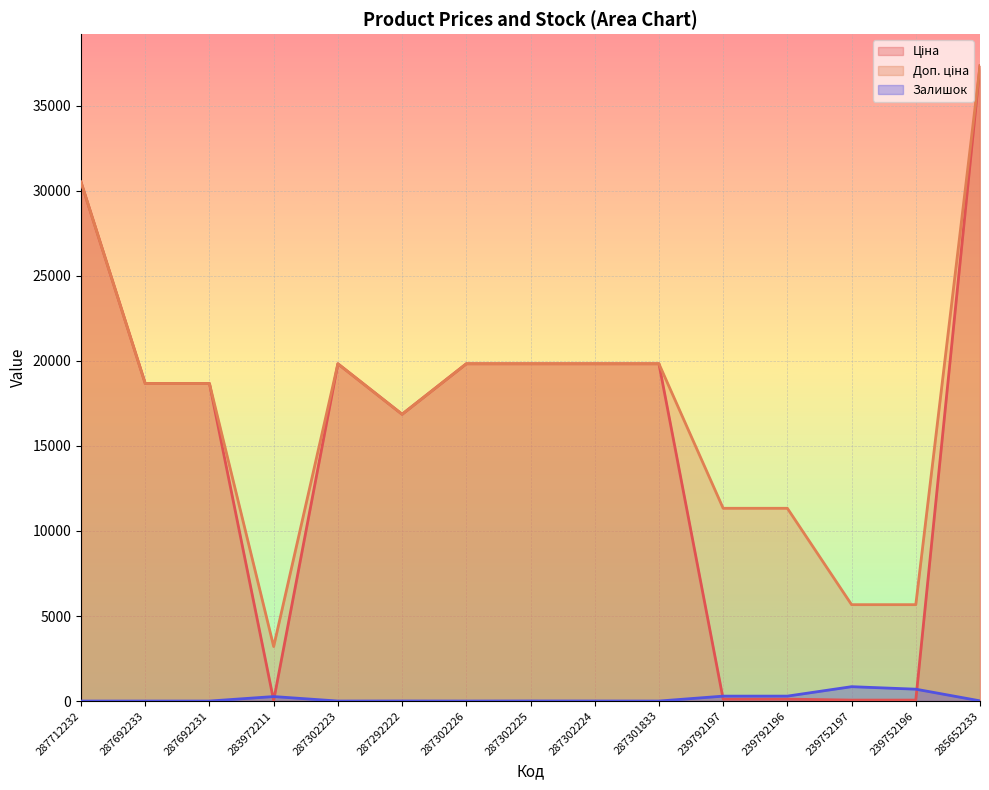

What is the difference between the maximum and minimum values in the Ціна series?

37310.9